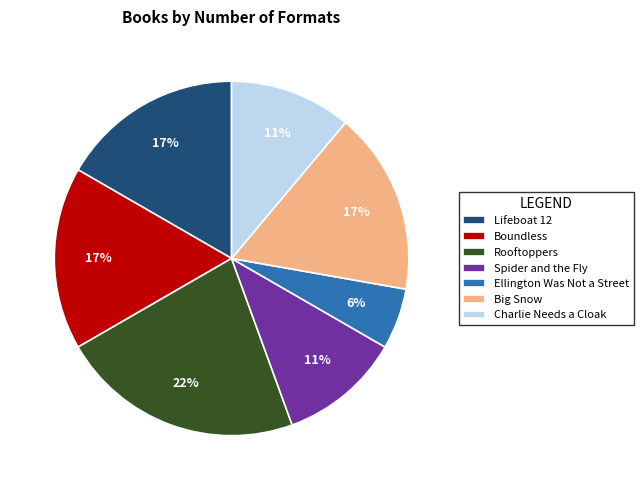

Does any single category account for the majority?

No